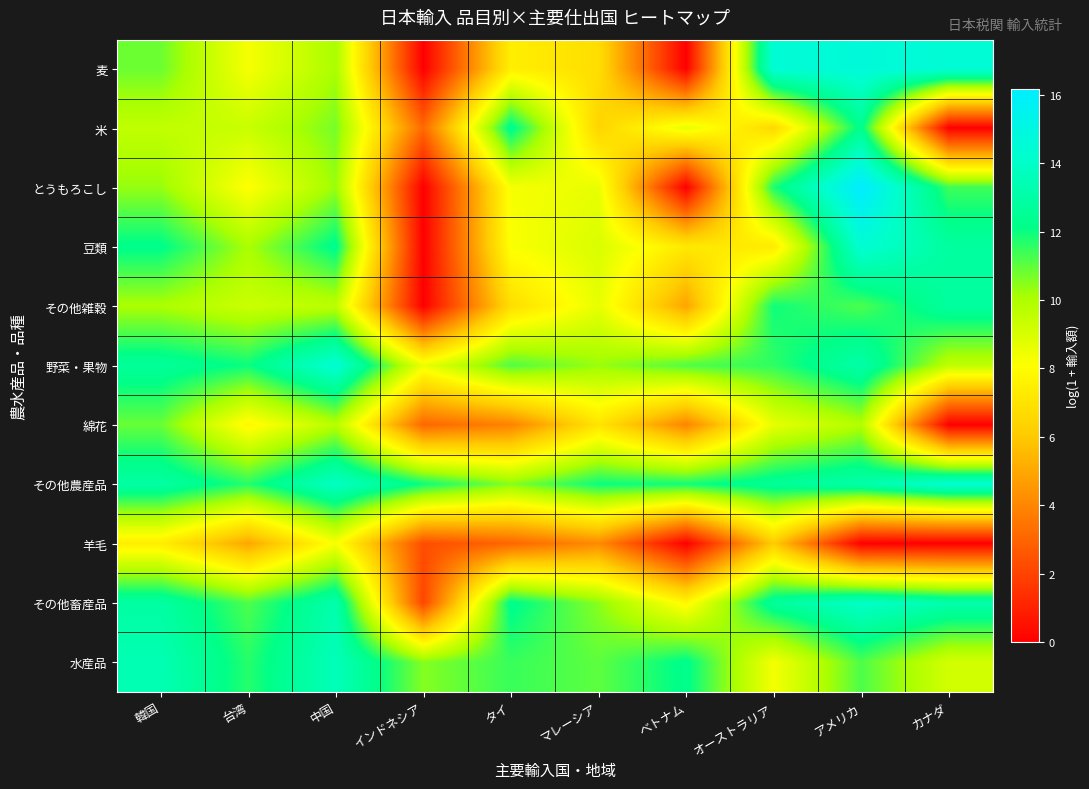

At how many categories does at least one series exceed 7?

10